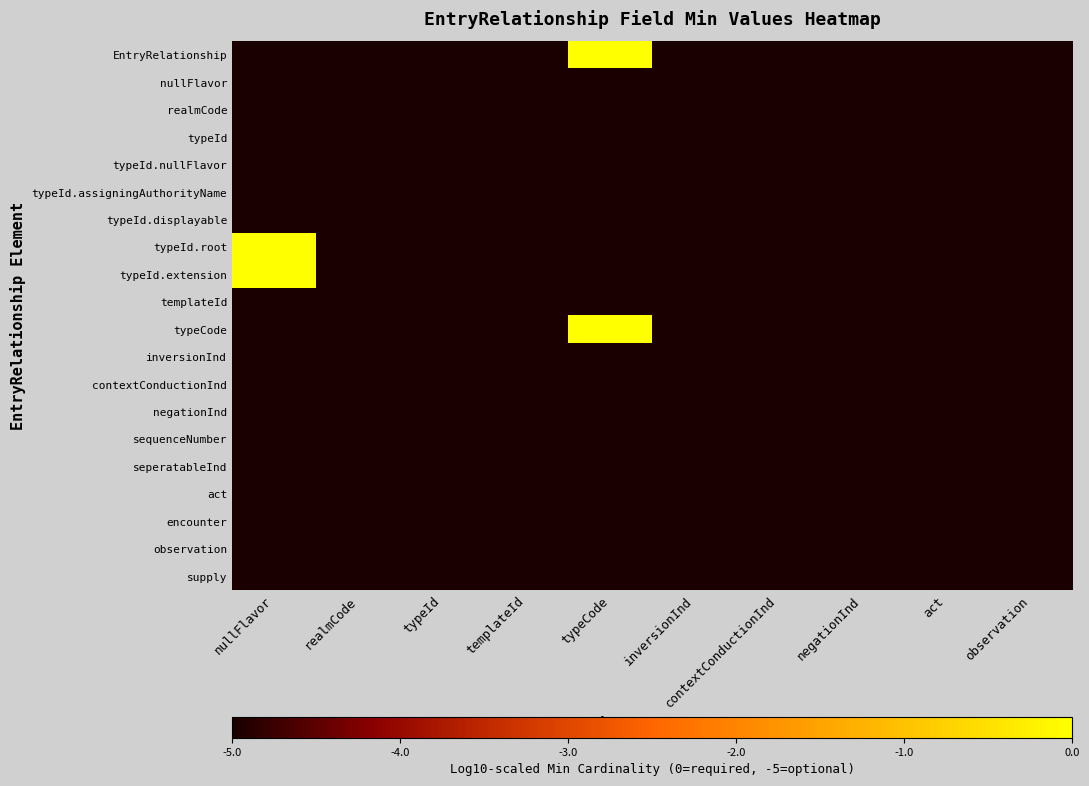

At realmCode, list the series in order from largest to smallest.

EntryRelationship, nullFlavor, realmCode, typeId, typeId.nullFlavor, typeId.assigningAuthorityName, typeId.displayable, typeId.root, typeId.extension, templateId, typeCode, inversionInd, contextConductionInd, negationInd, sequenceNumber, seperatableInd, act, encounter, observation, supply